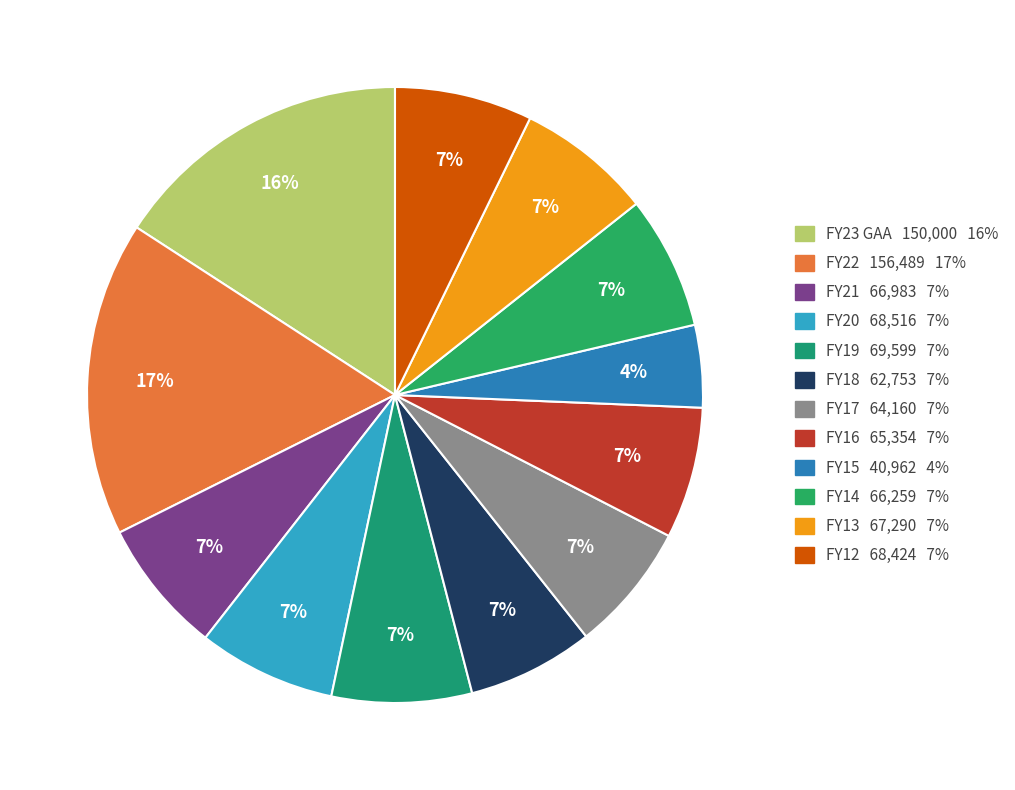

What is the smallest slice in the pie chart?

FY15